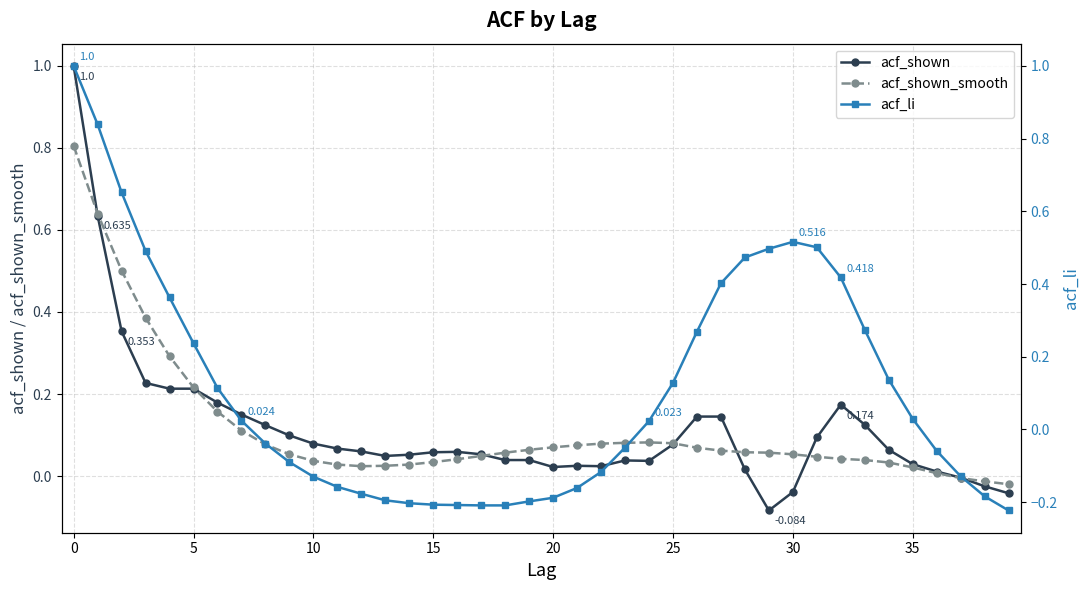

Which category has the lowest value across all series?

39